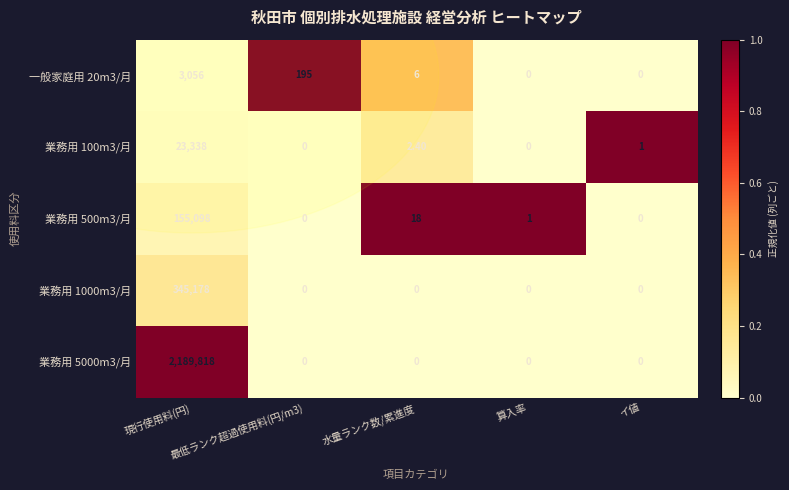

What is the average value of the 業務用 1000m3/月 series?

69035.6